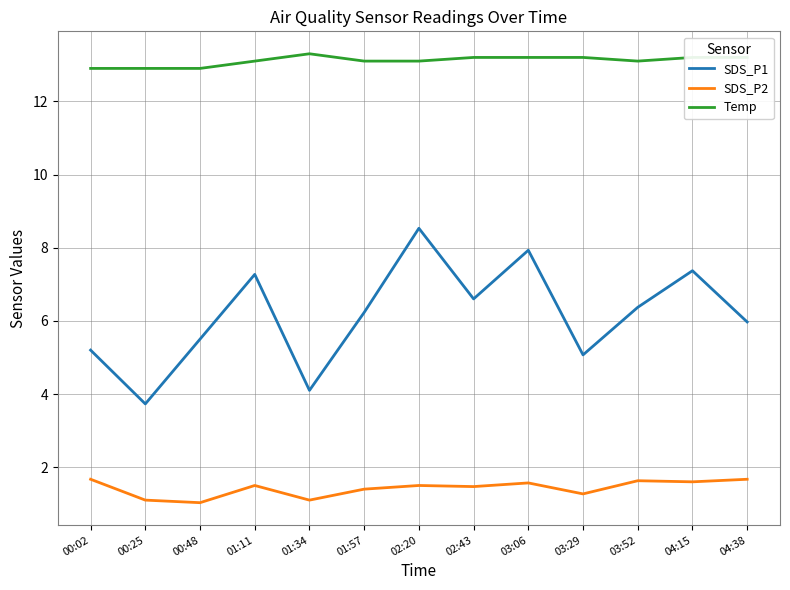

True or false: SDS_P2 has more than 0 points higher than both neighbors.

True